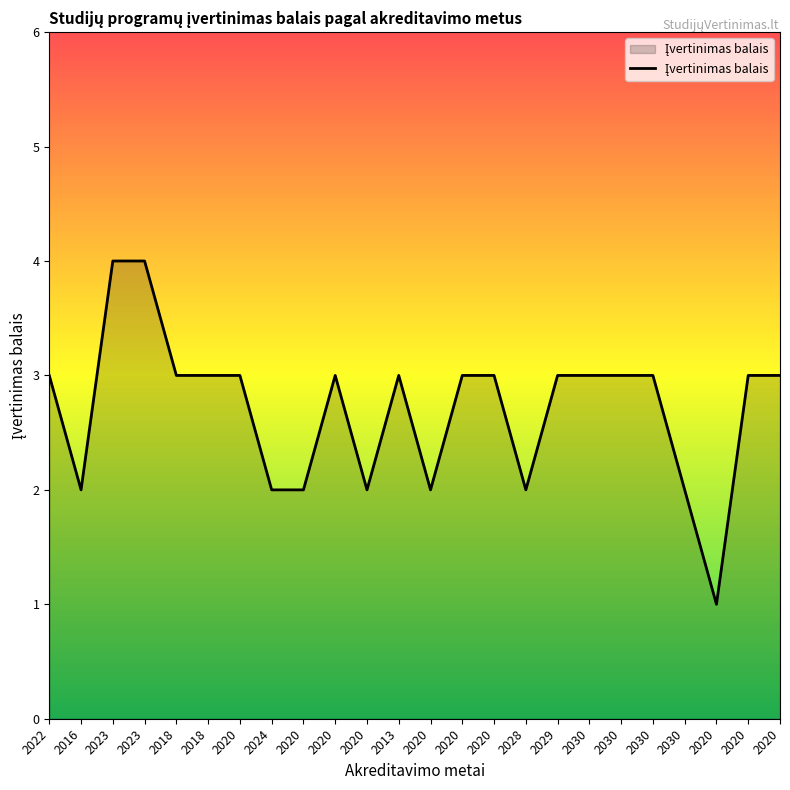

At which category does the chart reach its peak across all series?

2023